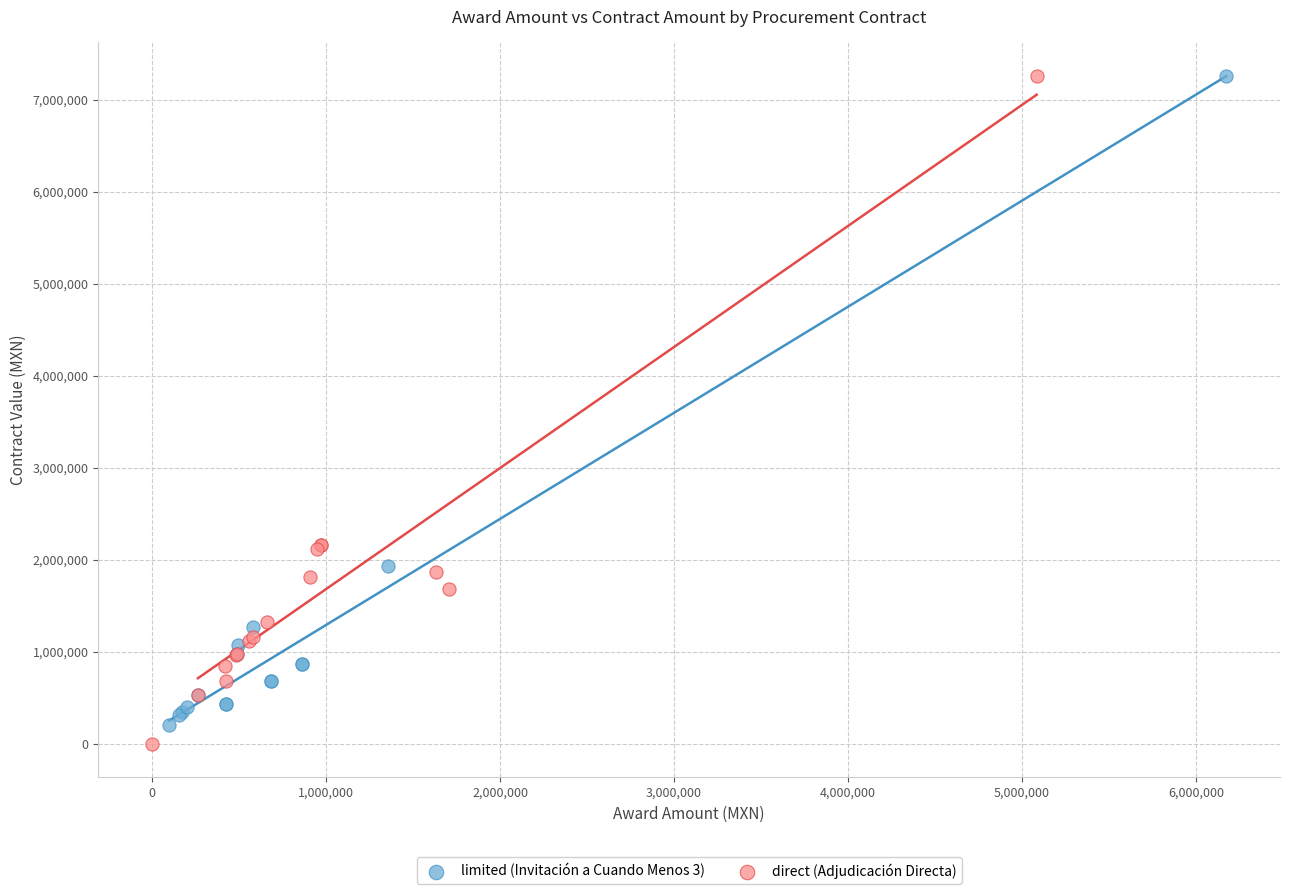

What are all the series names shown in the legend?

limited (Invitación a Cuando Menos 3), direct (Adjudicación Directa)